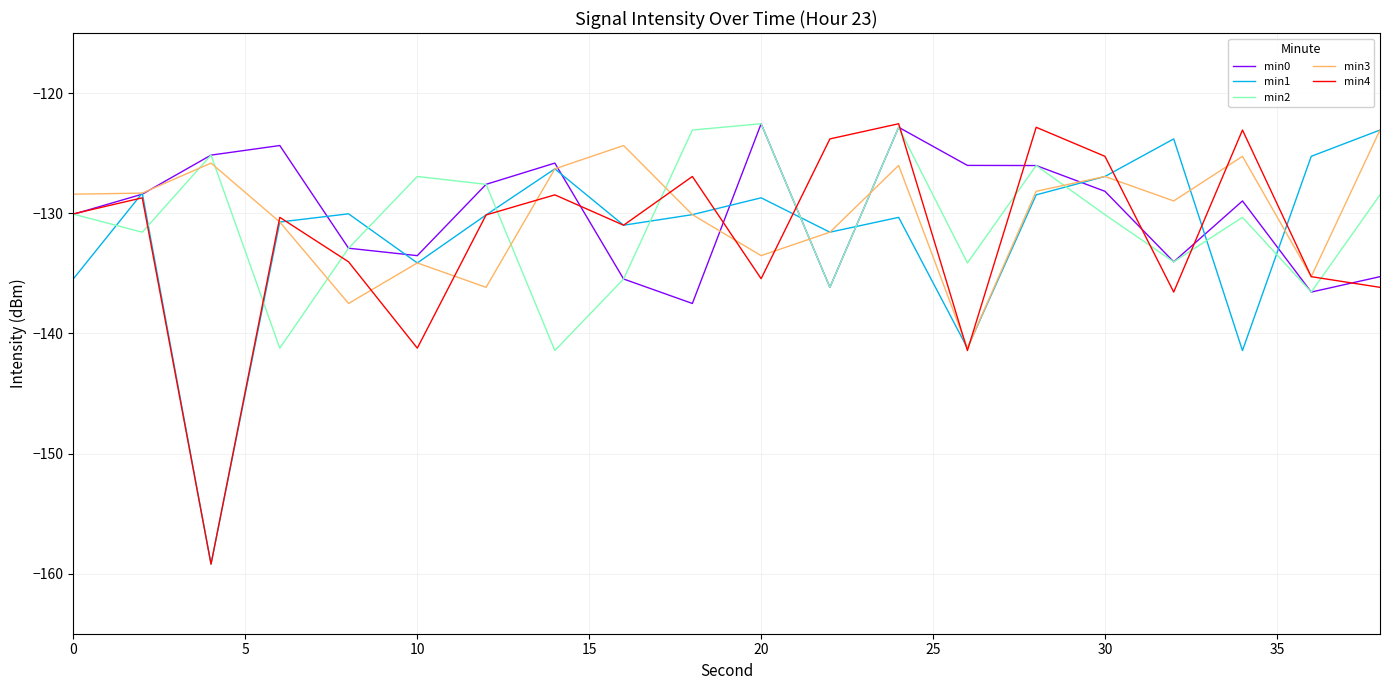

What is the highest value of the min4 series?

-122.6